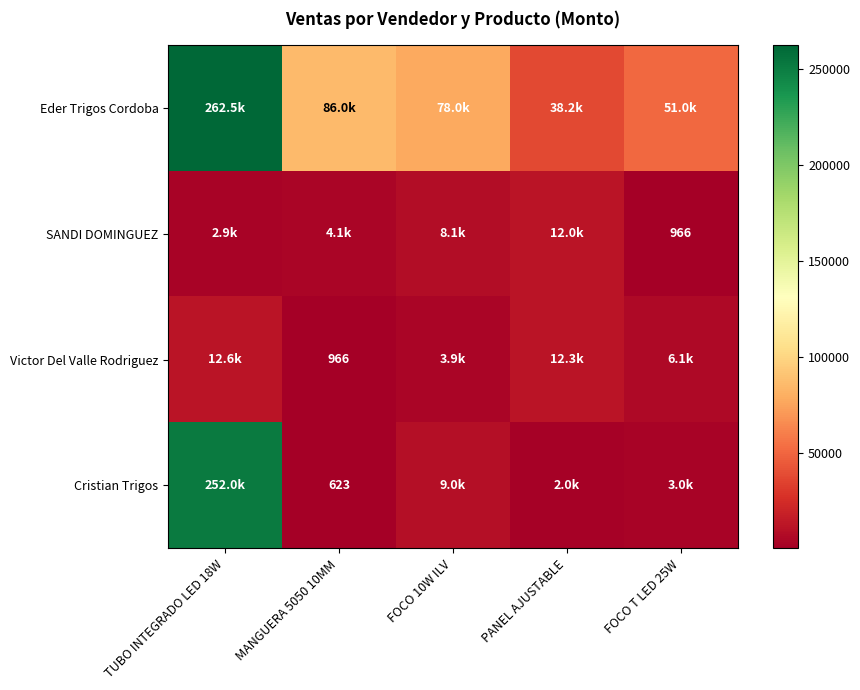

True or false: Cristian Trigos has a value of 623 at MANGUERA 5050 10MM.

True